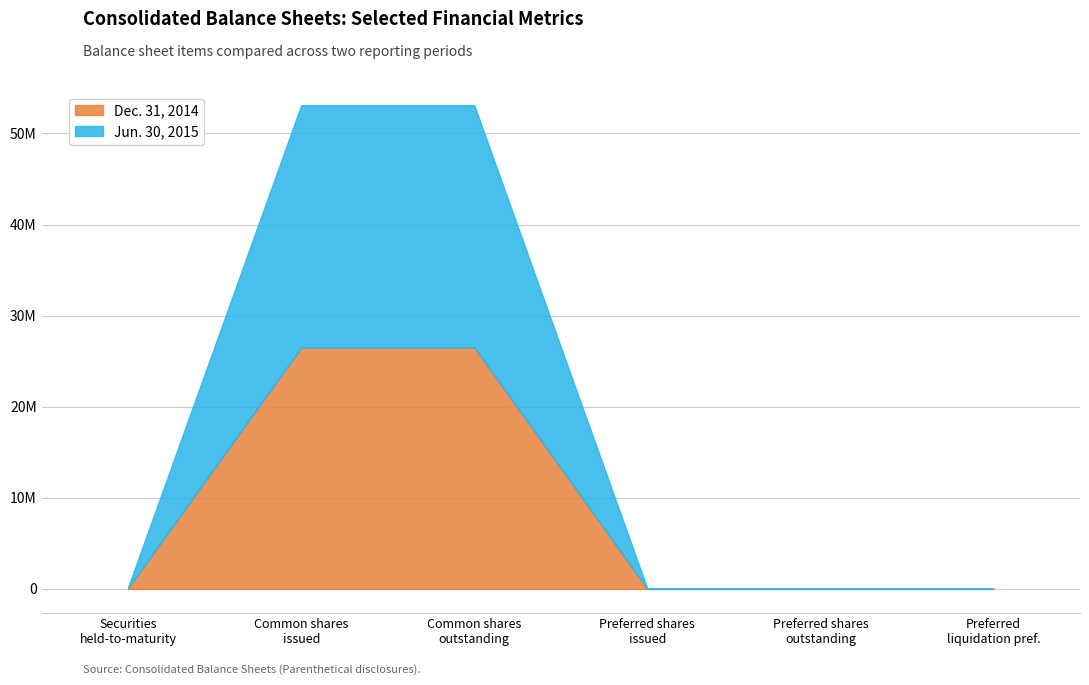

At which category is the sum across all series the highest?

Common stock shares issued